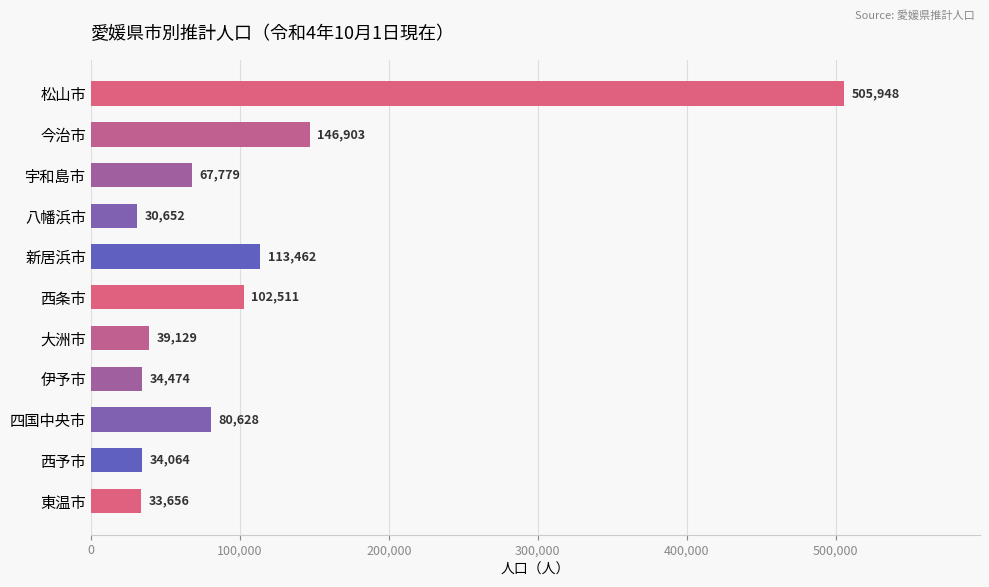

What is the difference between the second highest and second lowest values?

113247